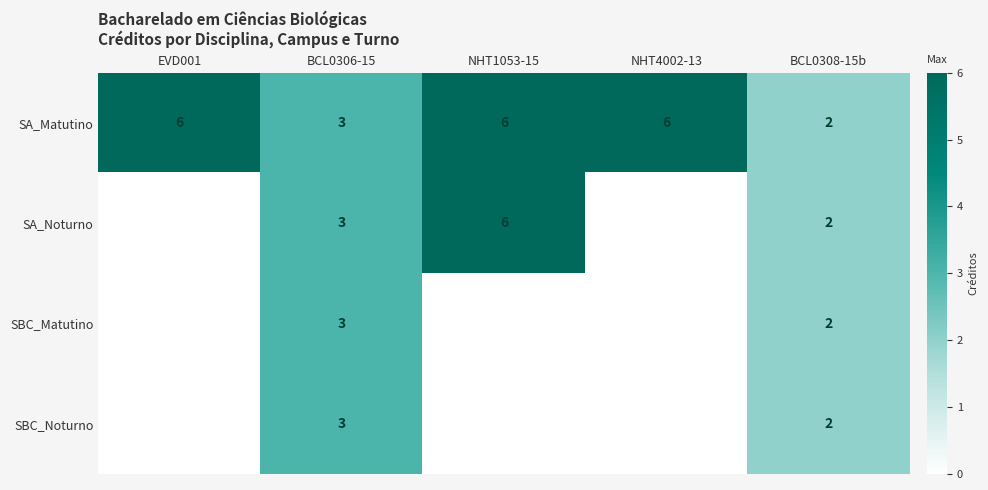

What is the difference between the second highest and minimum values in the SA_Matutino series?

4